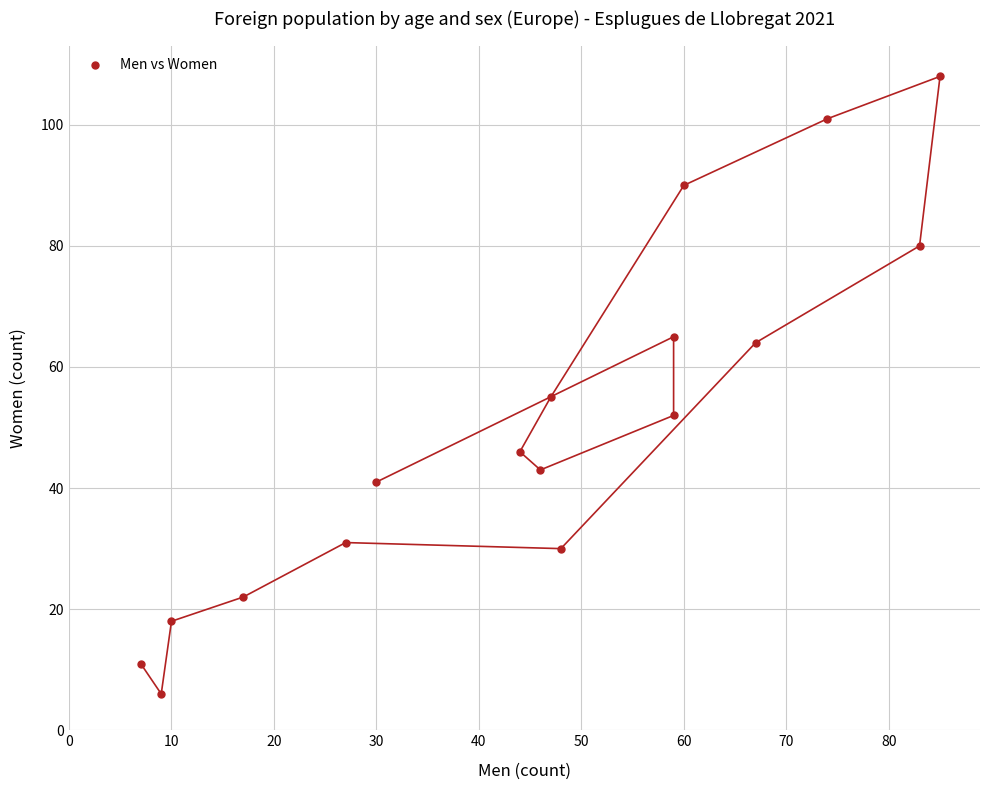

What Y value in the scatter plot is closest to 57?

55